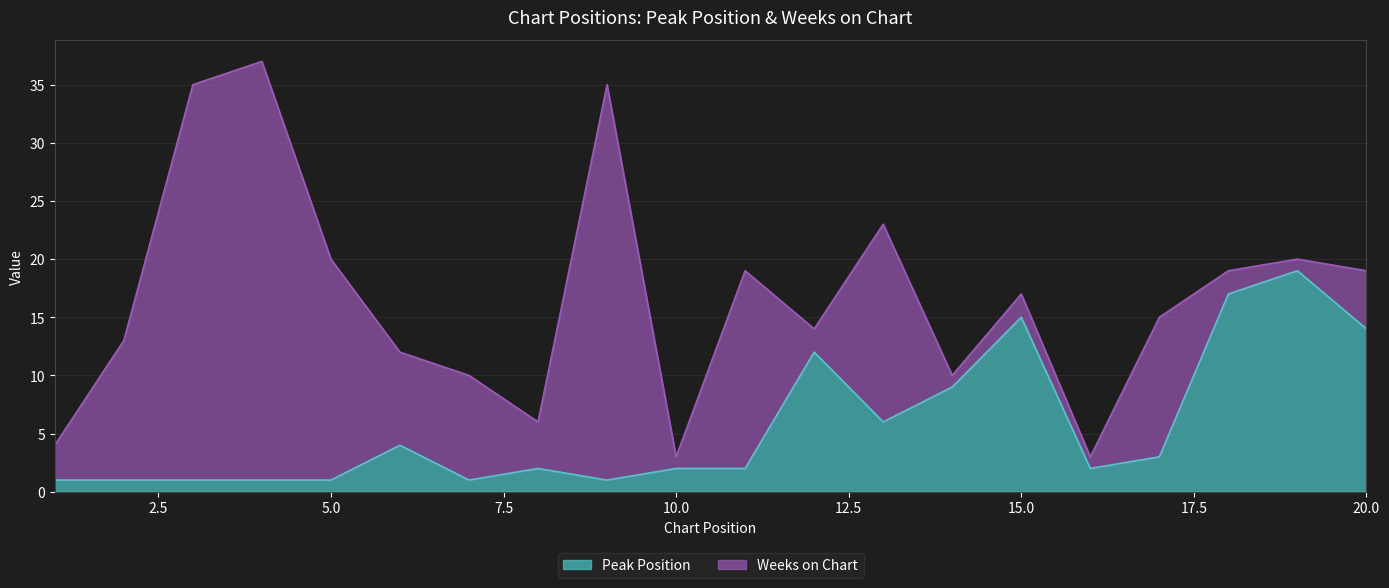

Where does the data first go above 2?

6